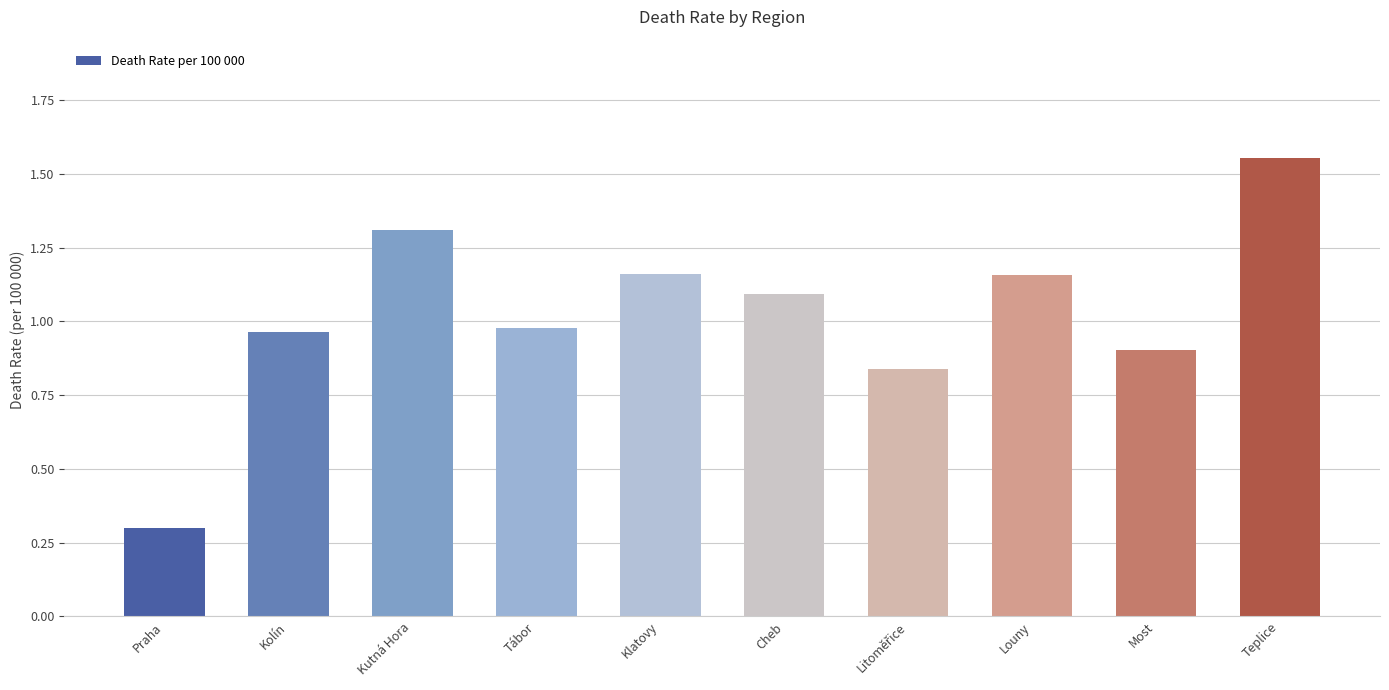

Does the chart contain stacked bars?

No